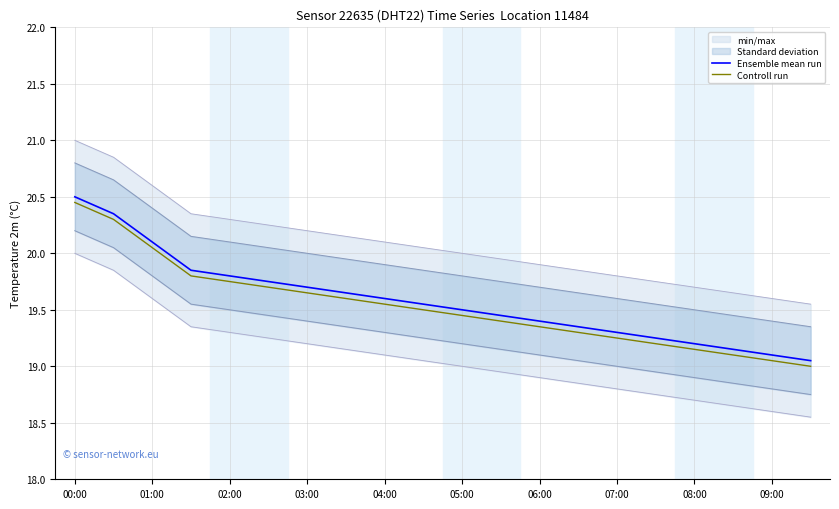

What is the highest value of the Ensemble mean run series?

20.5